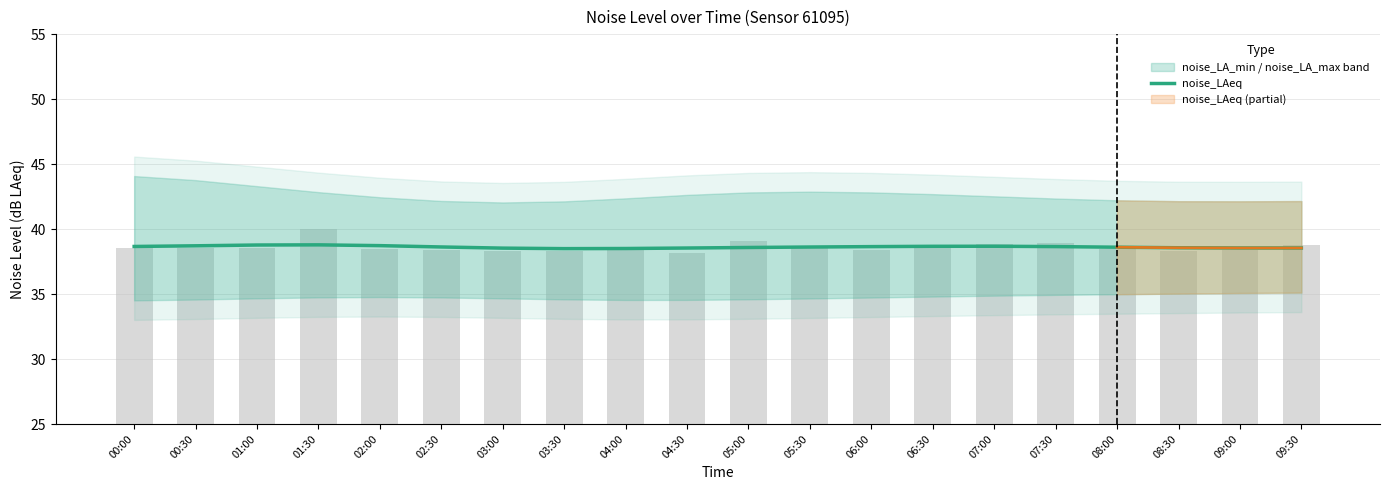

What is the maximum value shown in the chart?

38.8